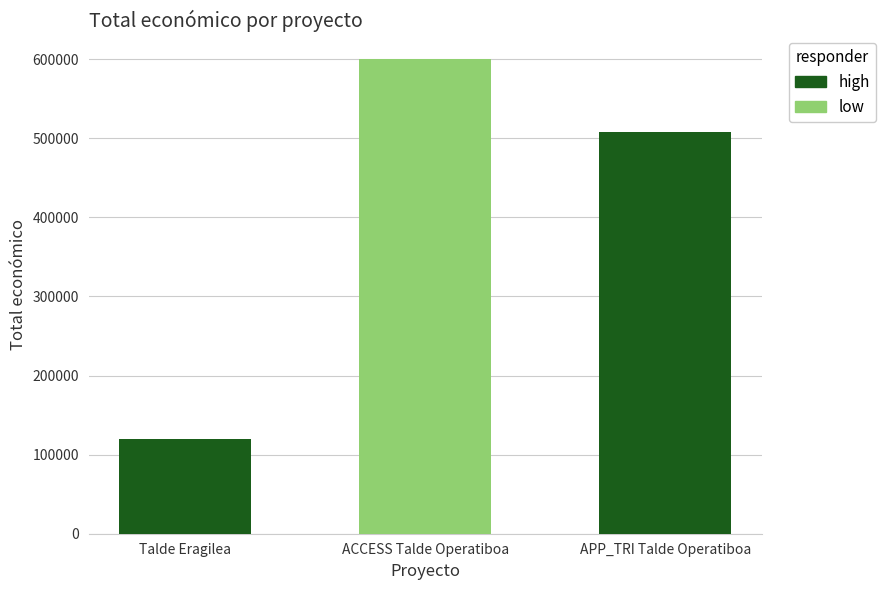

Rank the categories by value from highest to lowest.

ACCESS Talde Operatiboa, APP_TRI Talde Operatiboa, Talde Eragilea